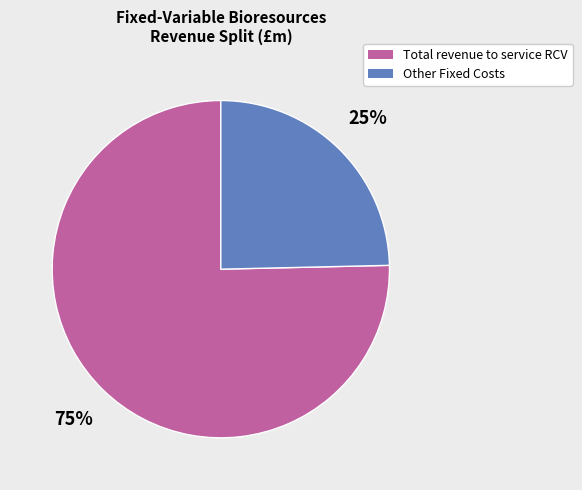

How many slices are in this pie chart?

2